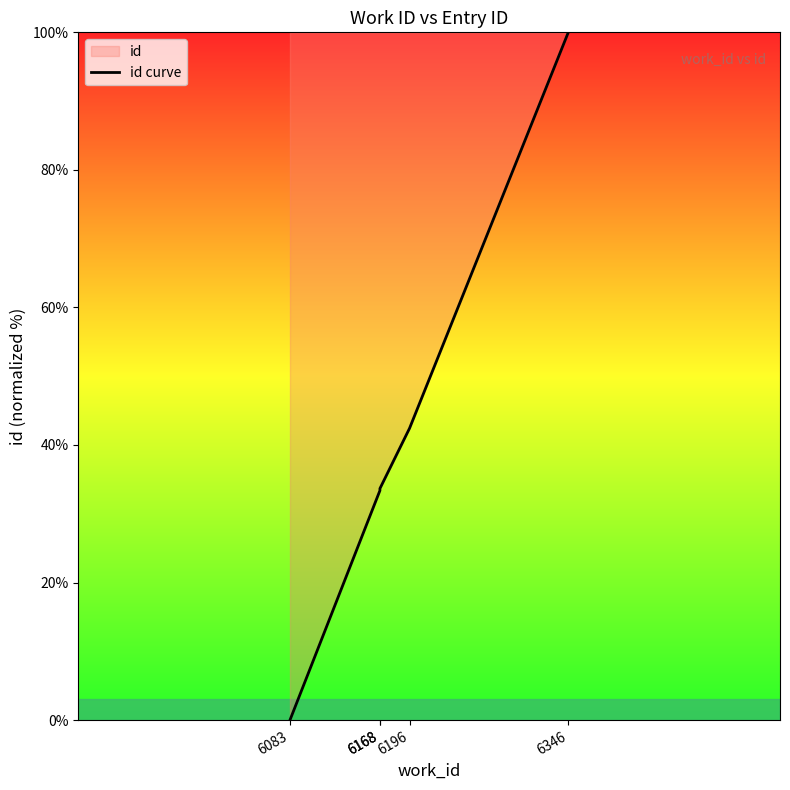

Read the value at 6346.

100.0